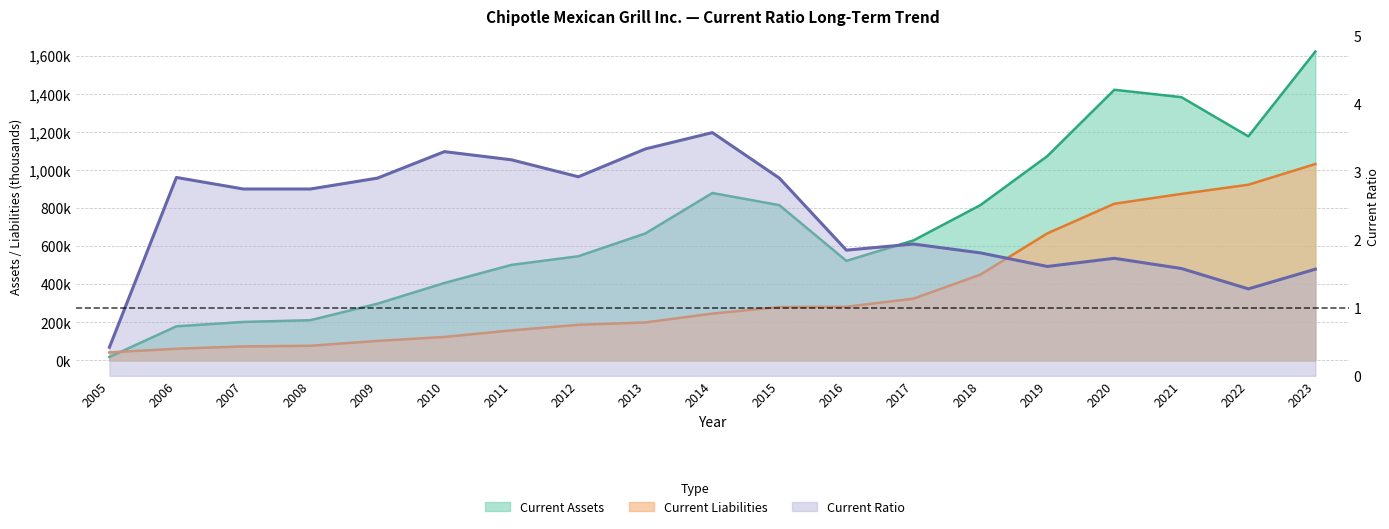

Does the chart have visible grid lines?

Yes